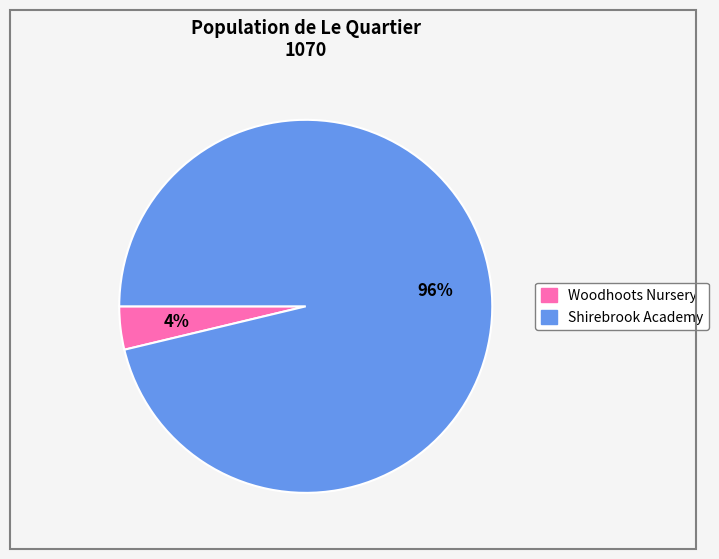

Is there a majority slice in this chart?

Yes